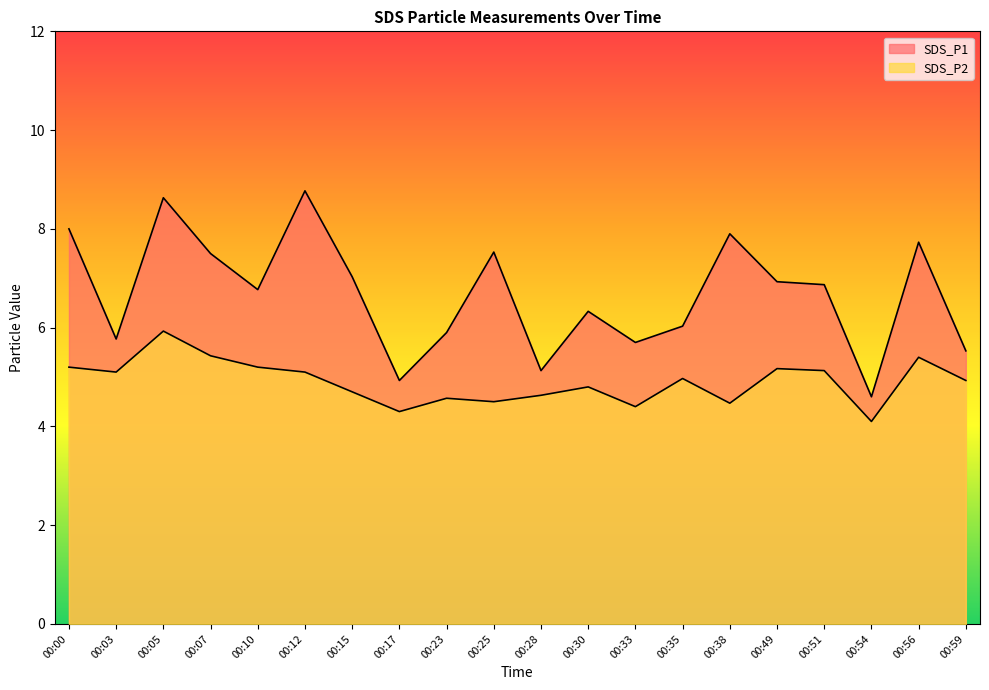

True or false: SDS_P2 and SDS_P1 intersect in this chart.

False